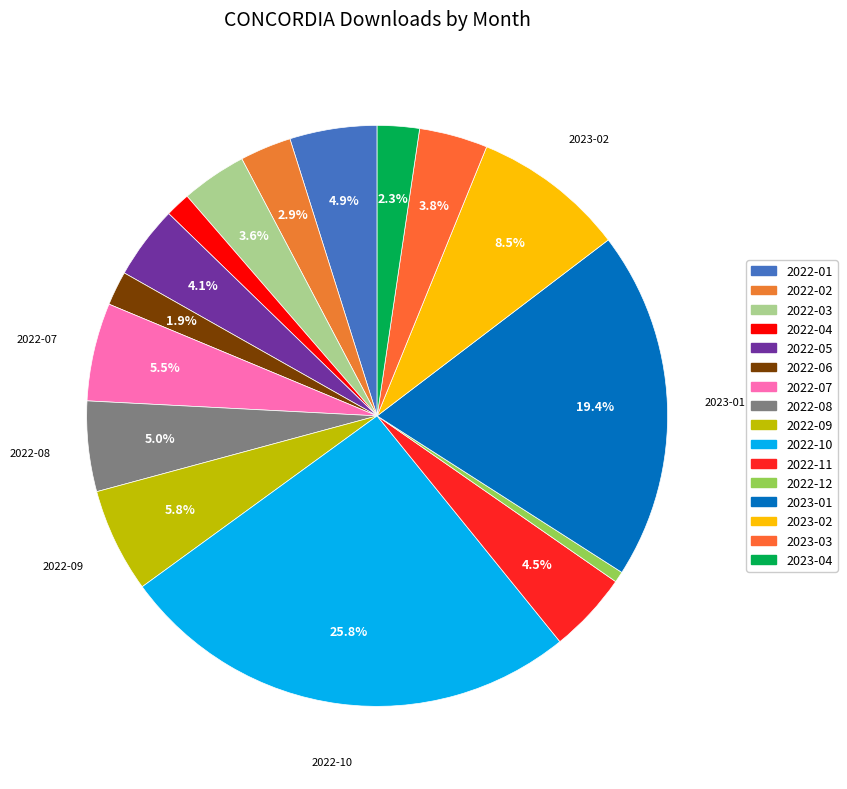

What is the total percentage of 2022-07 and 2022-06?

7.4%